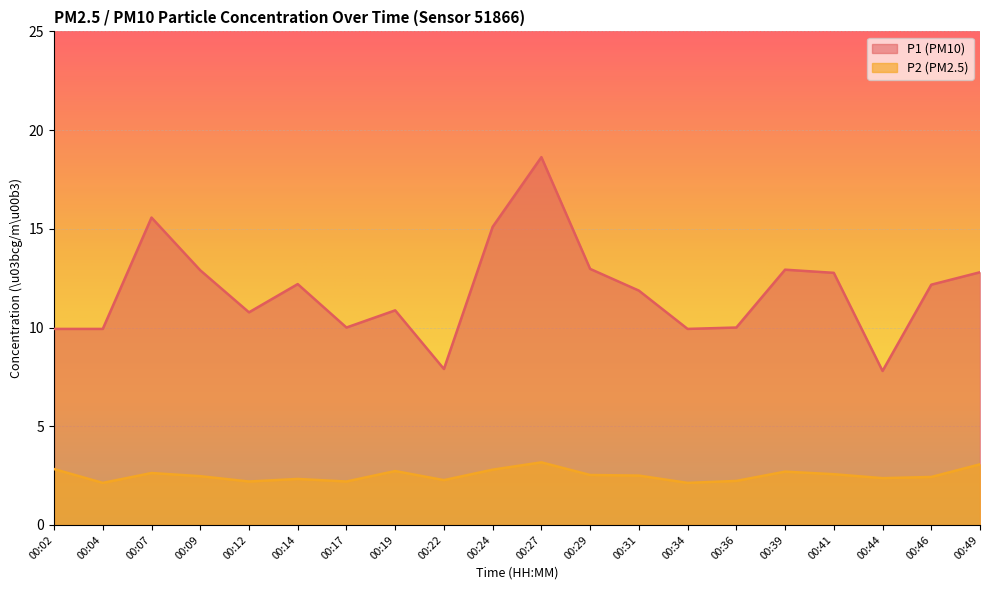

How many lines are shown in the chart?

2